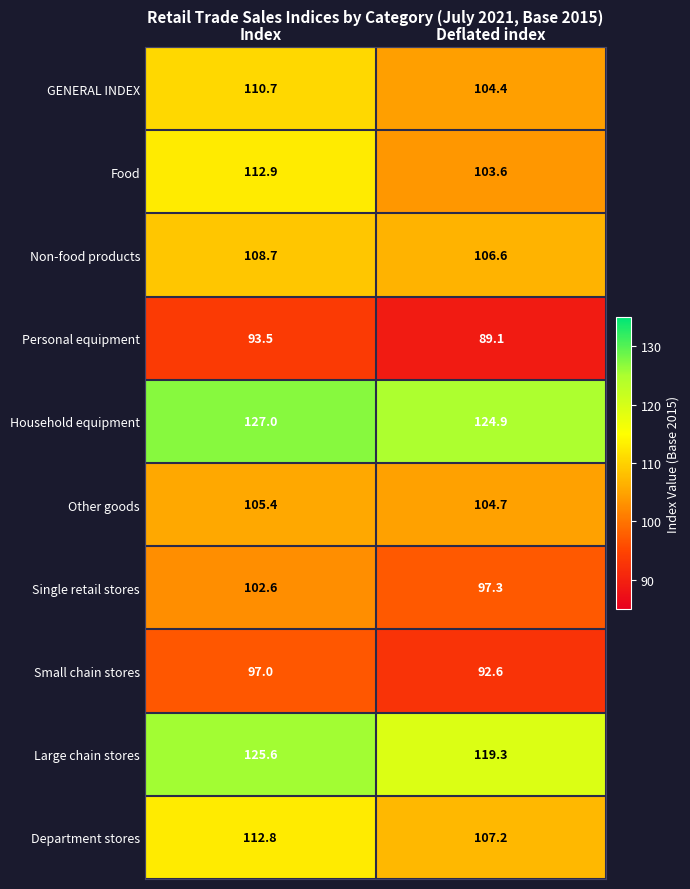

How many data points does each series have?

2